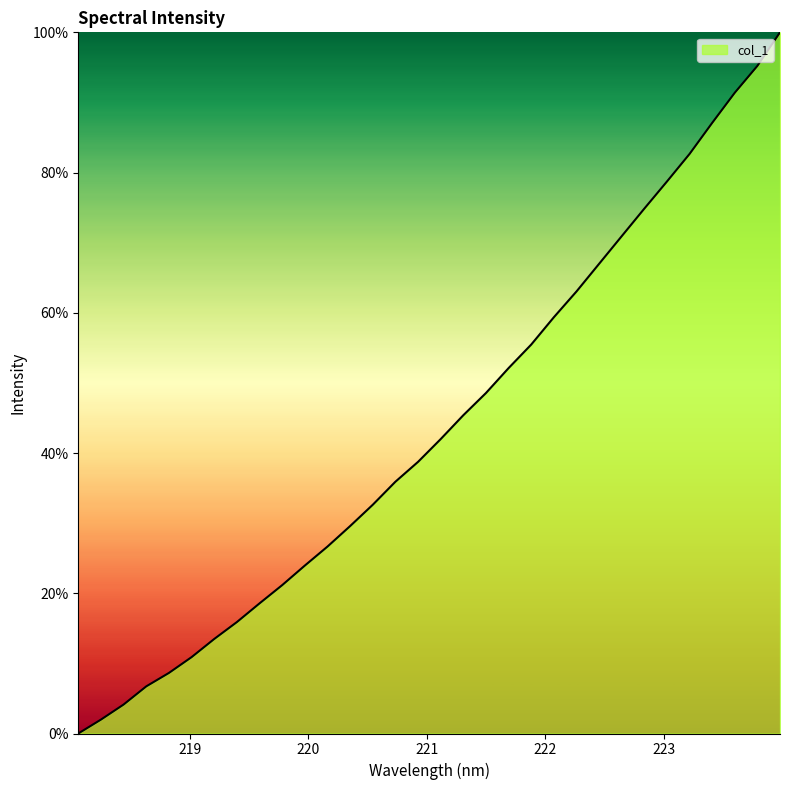

What is the difference between the maximum and minimum values?

100.0